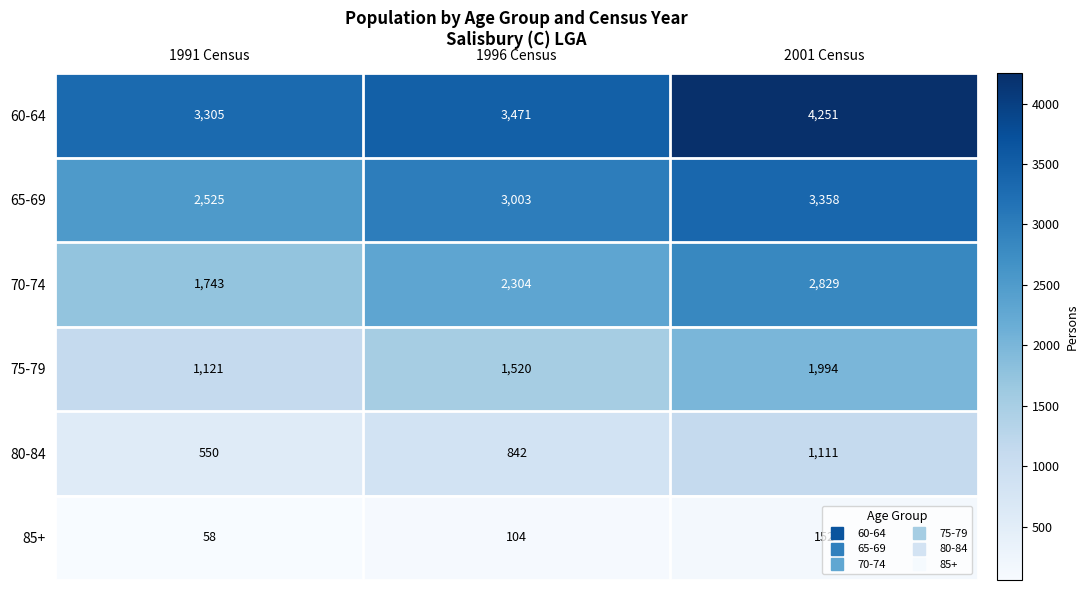

Which category has the highest value across all series?

2001 Census